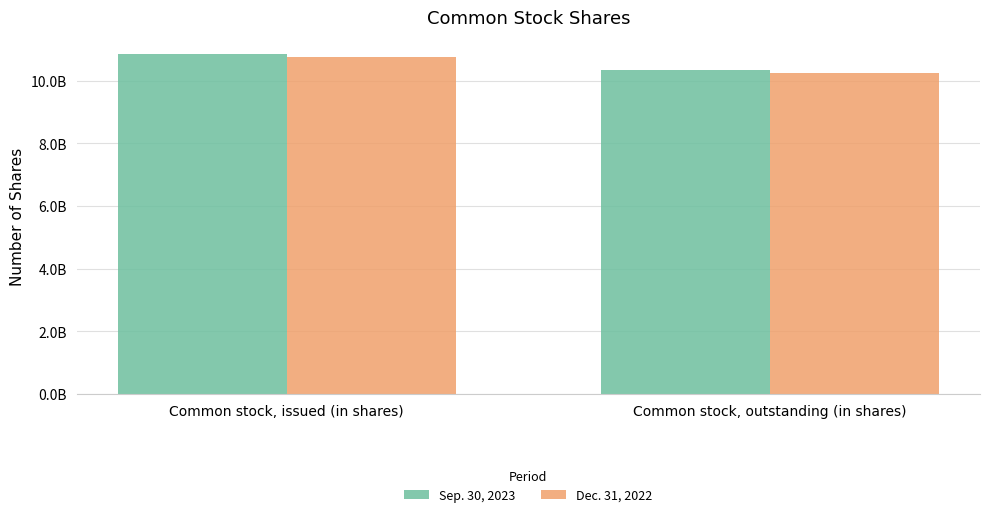

Which category has the lowest value in the Sep. 30, 2023 series?

Common stock, outstanding (in shares)